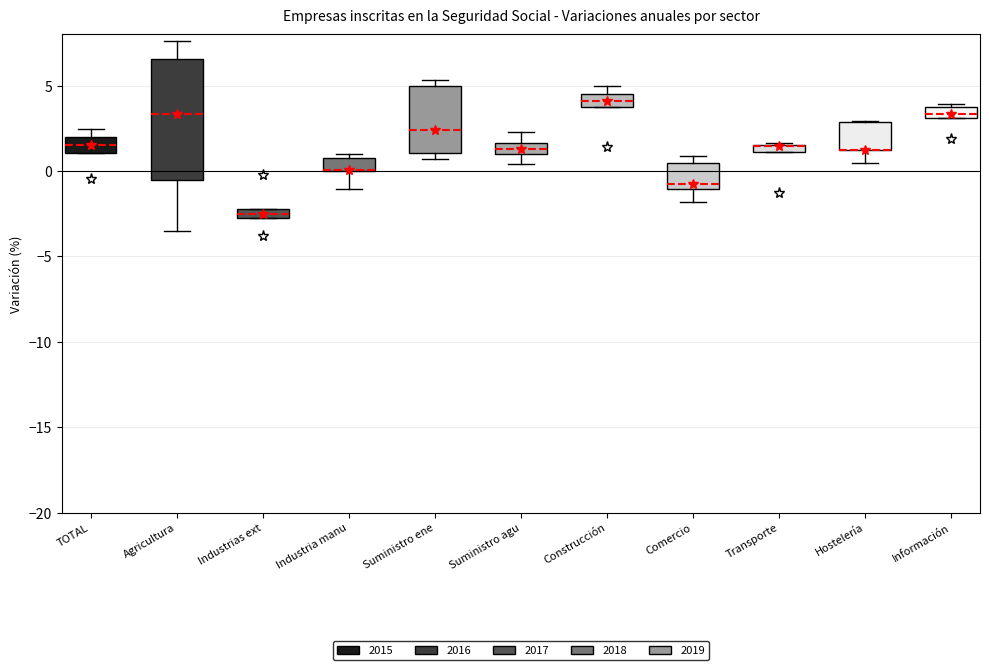

Where does the median line of the box for Industrias ext sit on the y-axis? The values are not printed on the chart, so give them approximately, as read against the axis.

-2.5